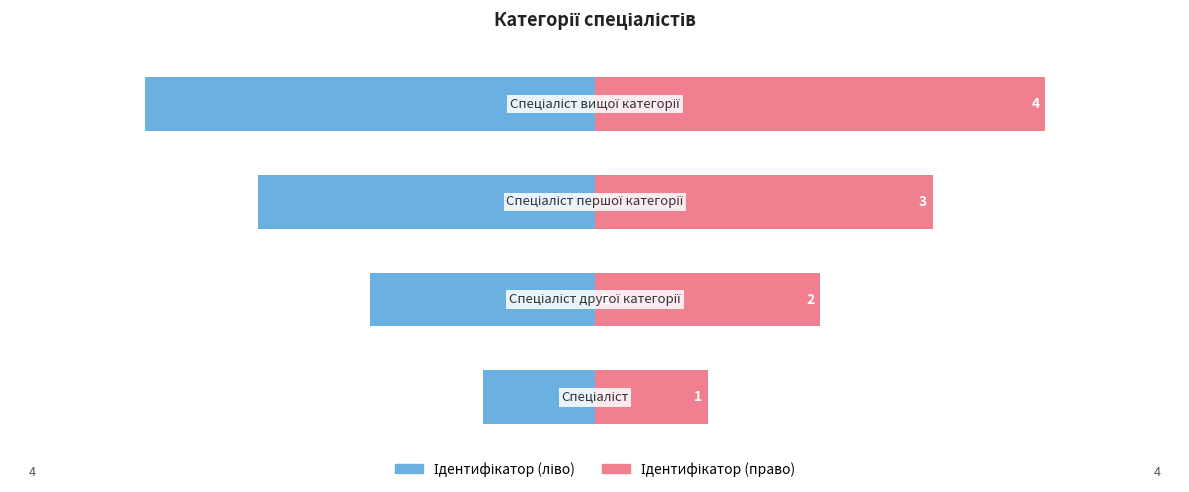

What is the lowest value of the Ідентифікатор (право) series?

1